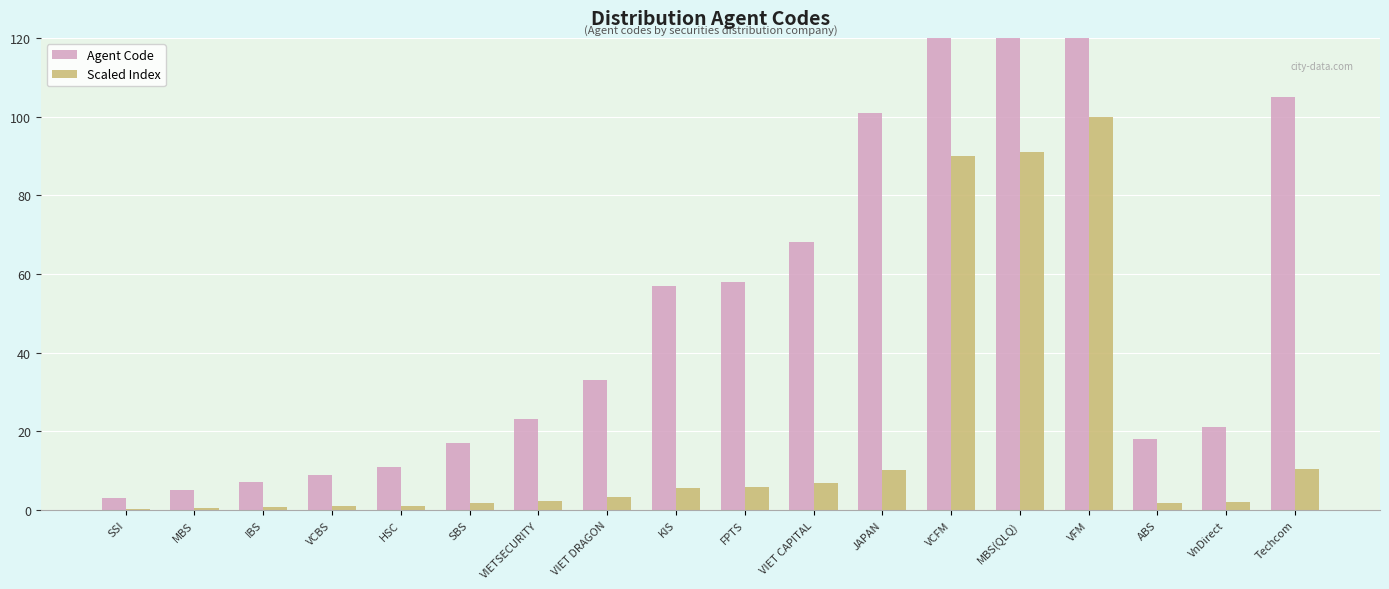

The Scaled Index series shows 0.9 at VCBS. True or false?

True